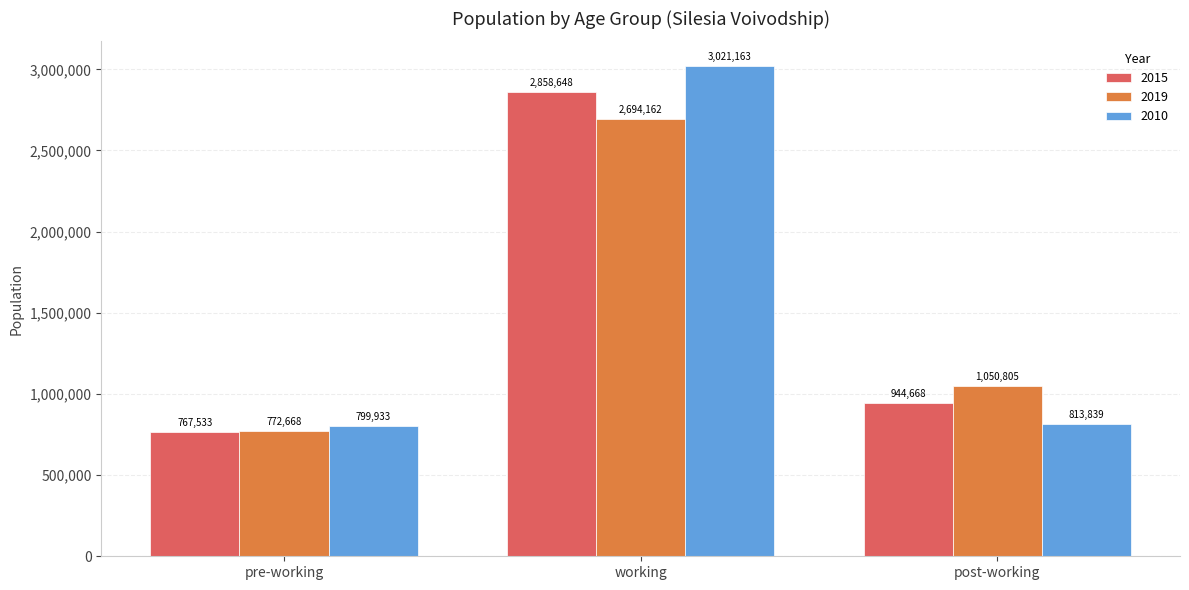

What is the sum of the 2015 values at working and post-working?

3803316